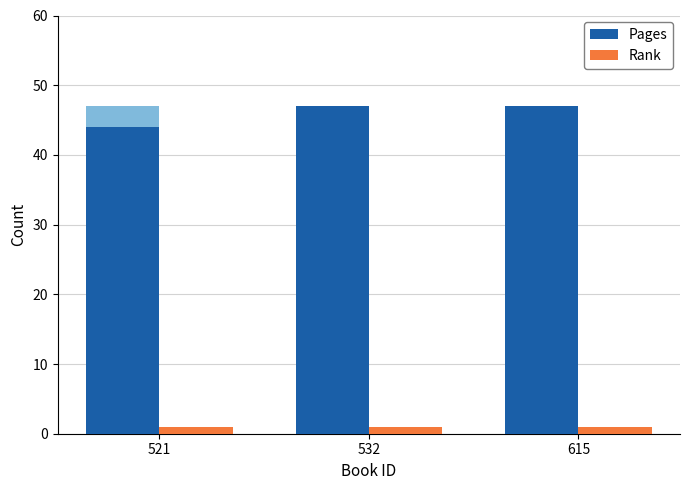

At 532, list the series in order from largest to smallest.

Pages, Rank